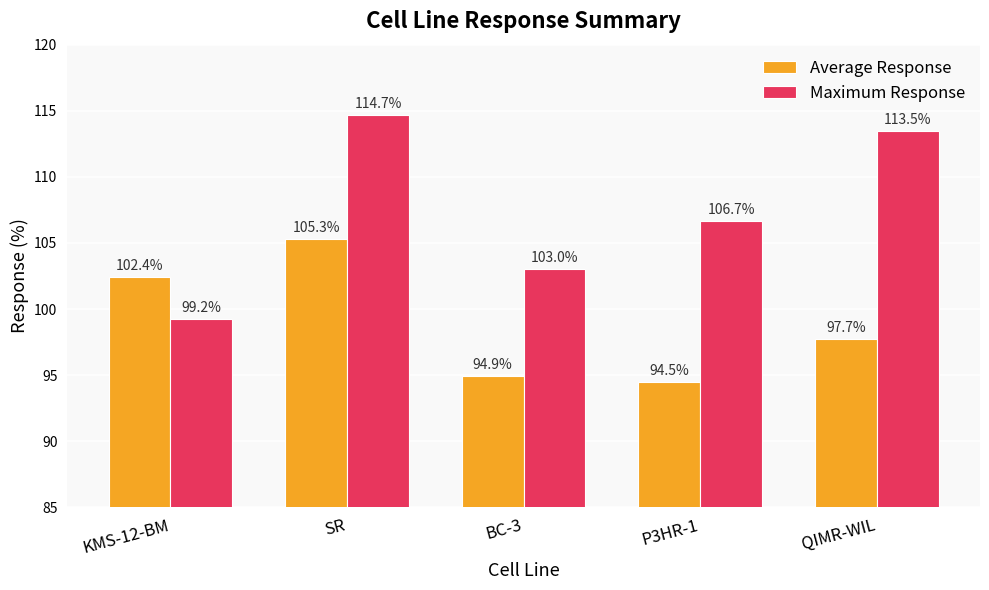

What is the difference between the second highest and second lowest values in the Average Response series?

7.5